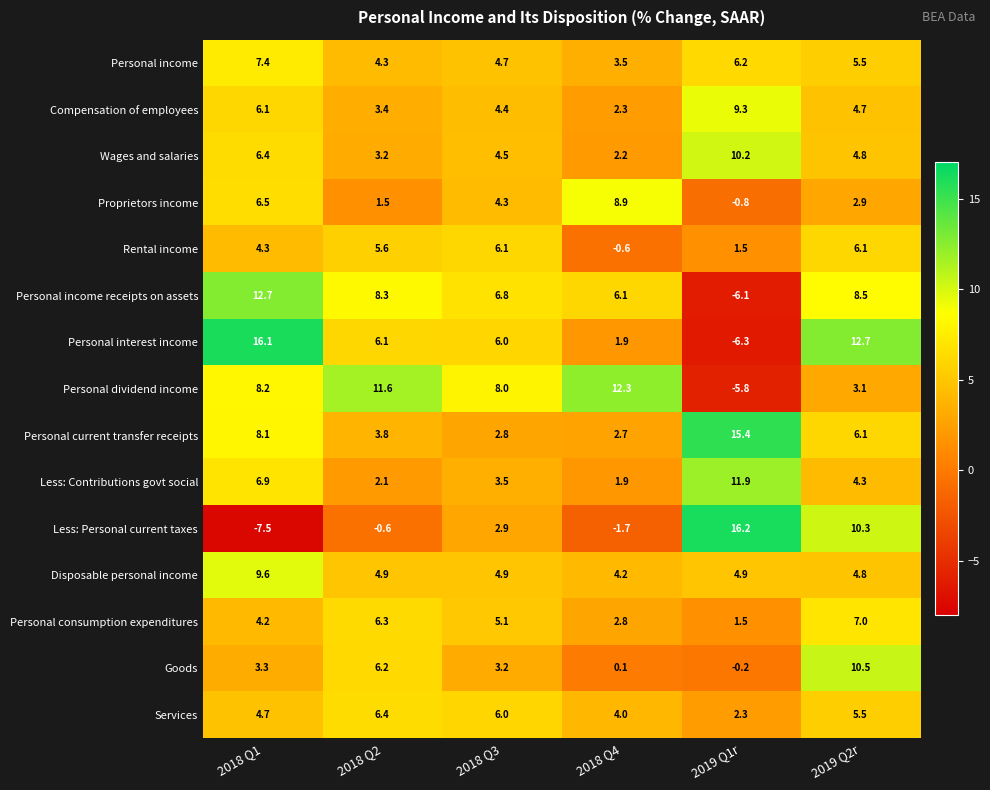

Rank the series by their maximum value, from lowest to highest.

Rental income, Services, Personal consumption expenditures, Personal income, Proprietors income, Compensation of employees, Disposable personal income, Wages and salaries, Goods, Less: Contributions govt social, Personal dividend income, Personal income receipts on assets, Personal current transfer receipts, Personal interest income, Less: Personal current taxes